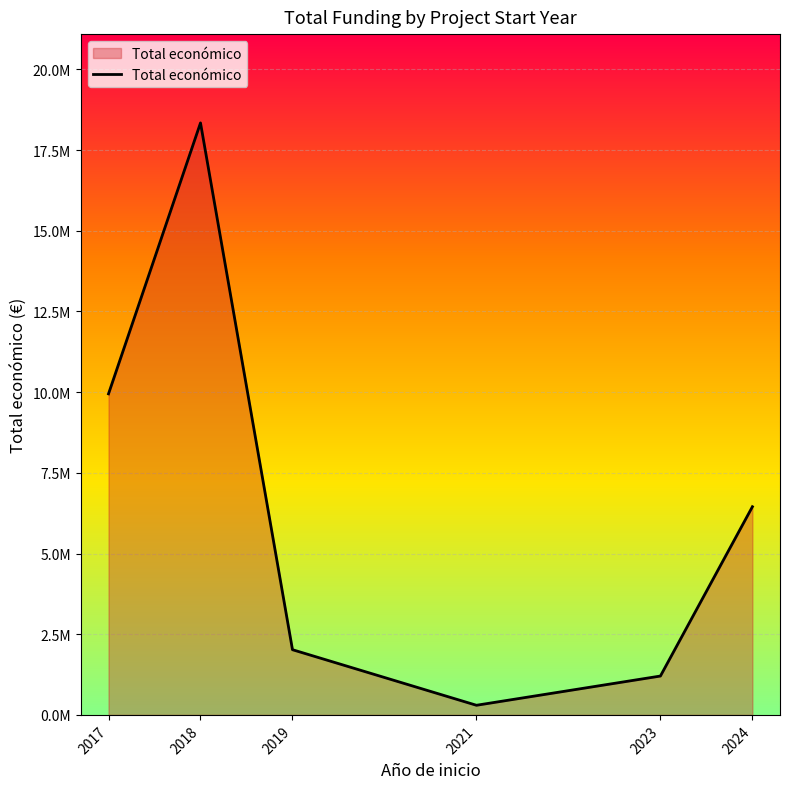

Rank the categories by value from highest to lowest.

2018, 2017, 2024, 2019, 2023, 2021